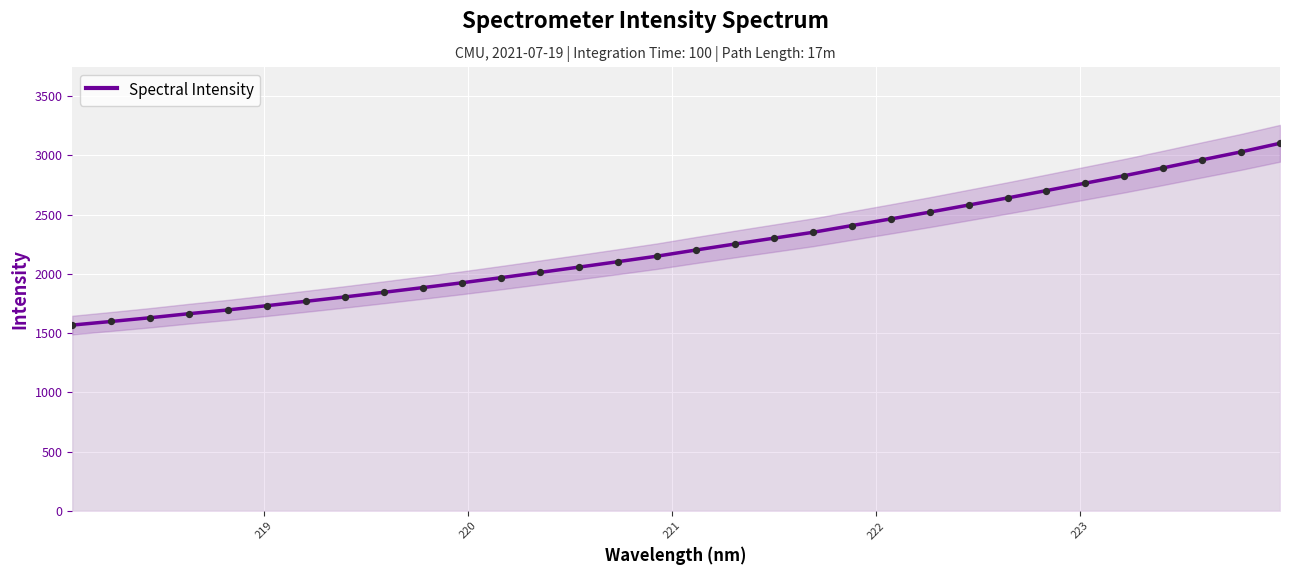

What is the lowest value of the Spectral Intensity series?

1568.4